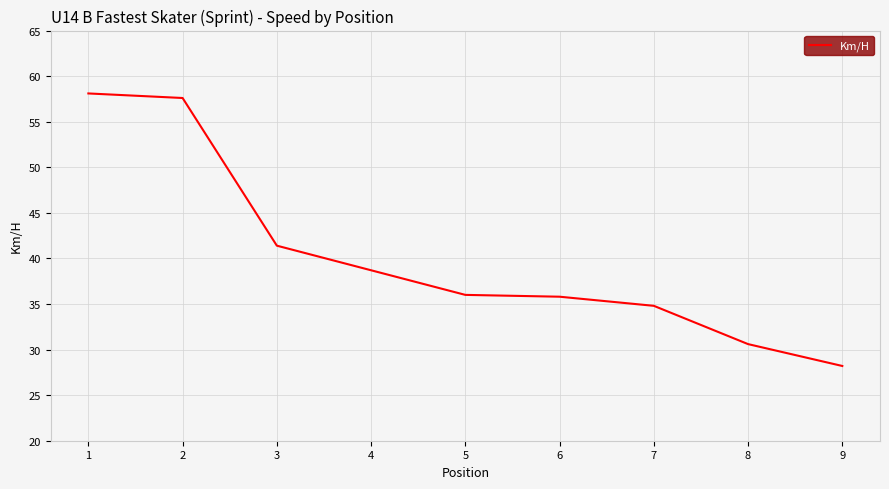

Reading left to right, what are all the values shown in this chart?

1=58.1	2=57.6	3=41.4	4=38.7	5=36.0	6=35.8	7=34.8	8=30.6	9=28.2